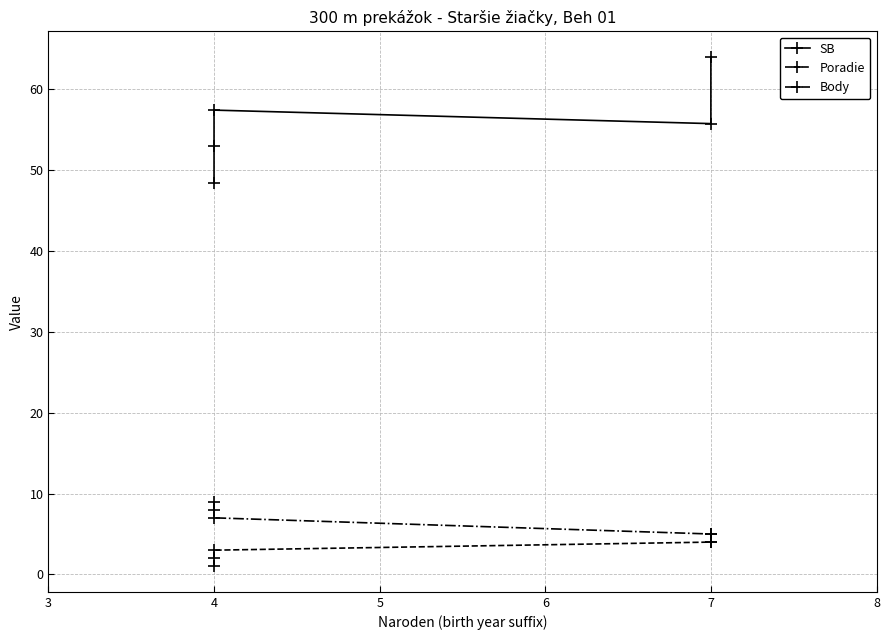

The Body series shows 2.2 at 7. True or false?

False